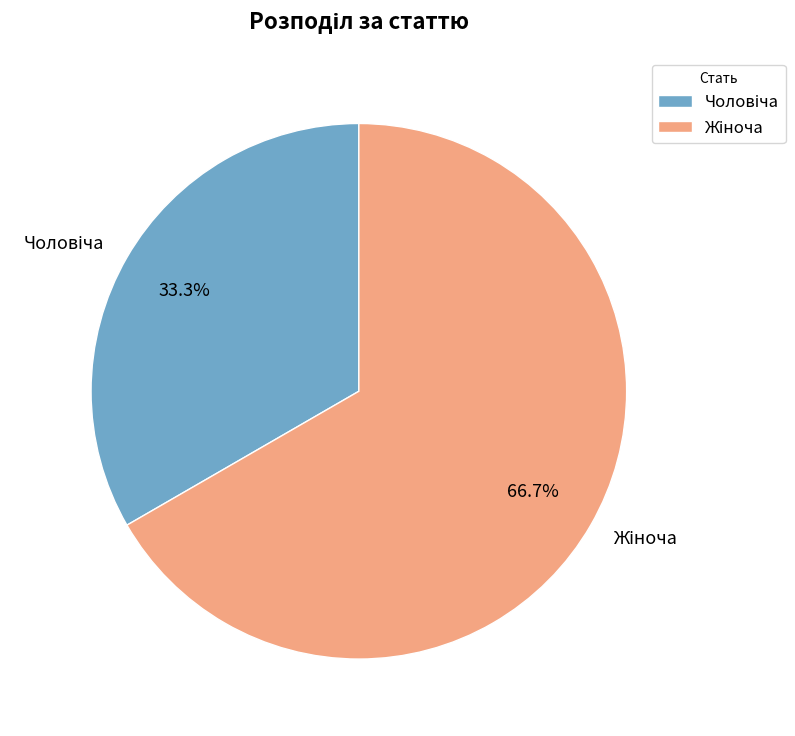

Is there a majority slice in this chart?

Yes